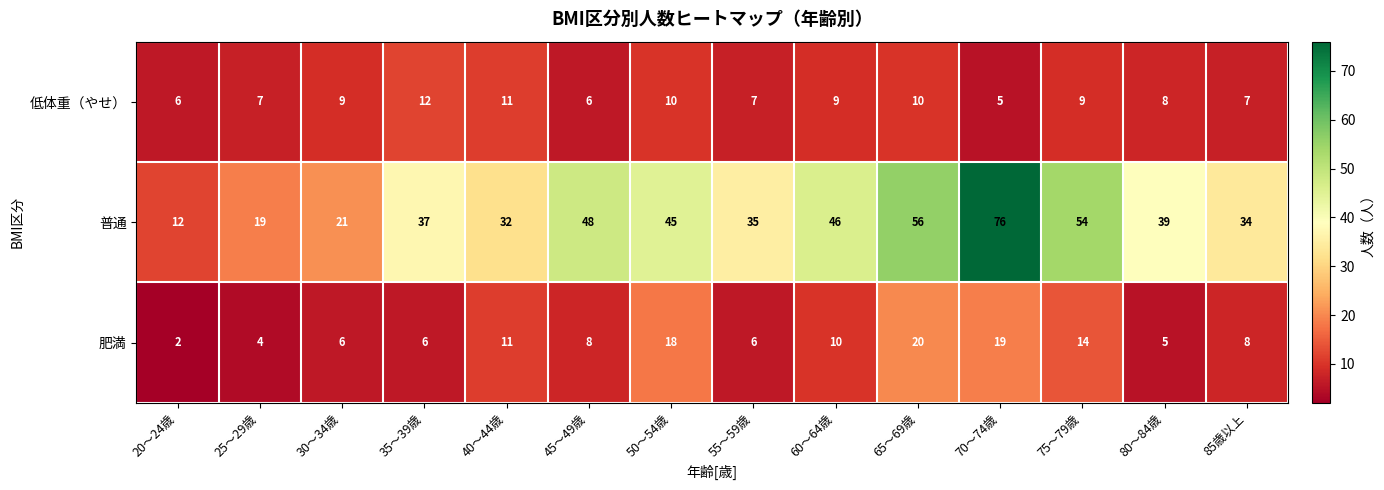

Rank the series at 80～84歳 from highest to lowest value.

普通, 低体重（やせ）, 肥満